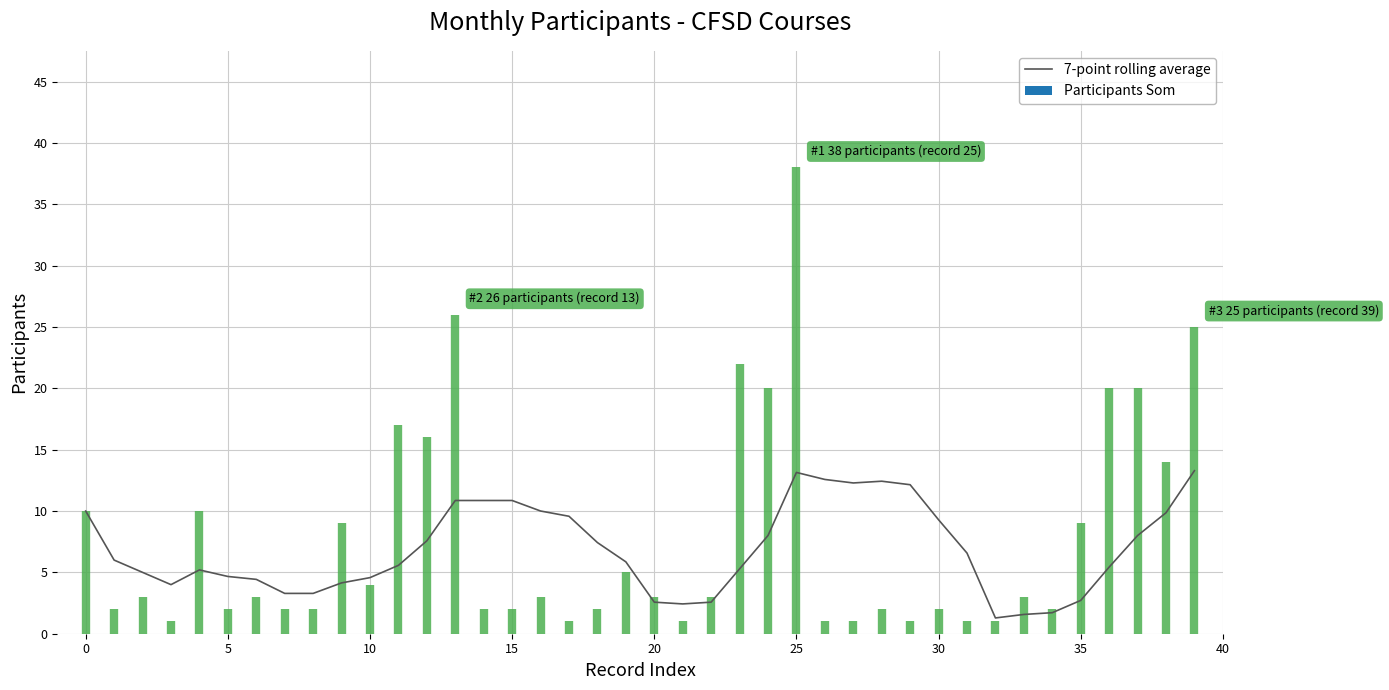

What is the maximum value for 7-point rolling average?

13.3